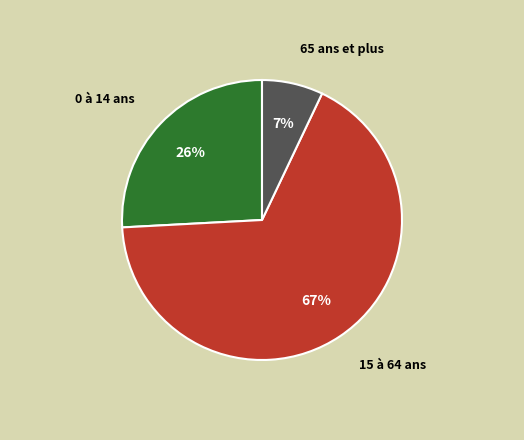

True or false: 0 à 14 ans accounts for 26% of the total.

True